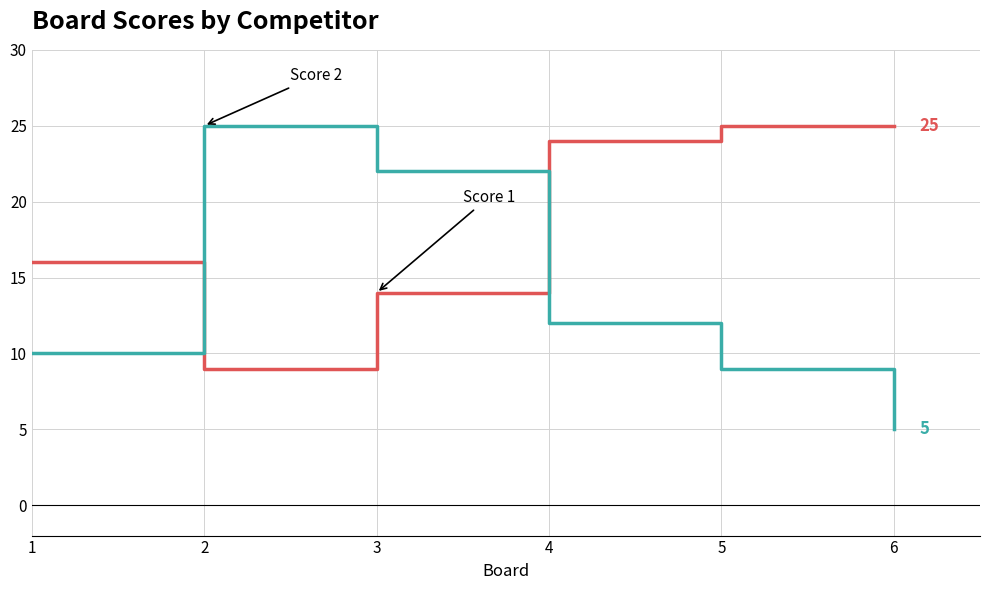

Is this an area chart (filled region under the line)?

No